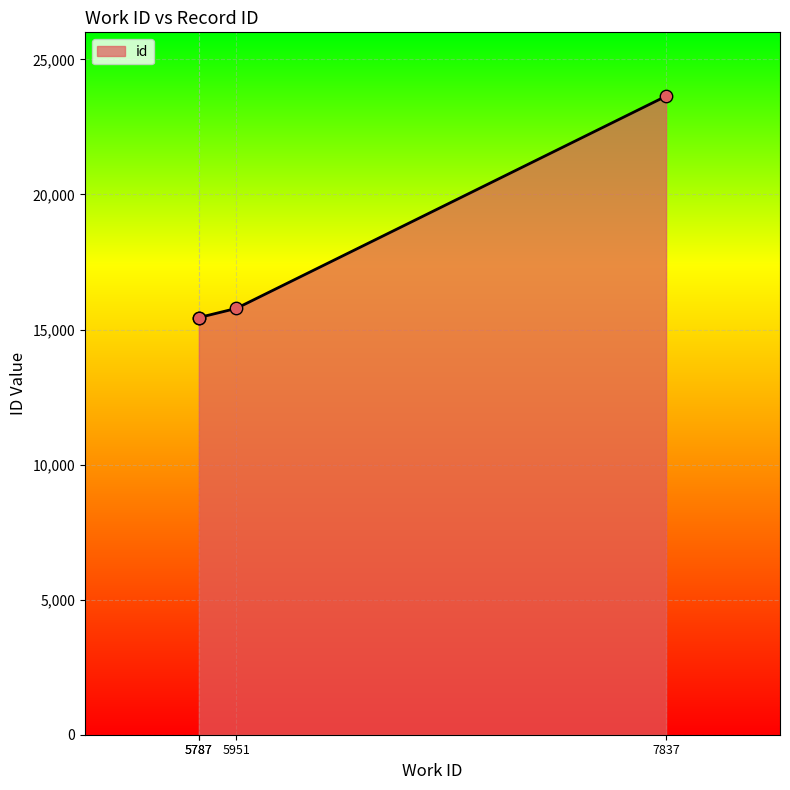

What is the change in value from 5787 to 5951?

+338